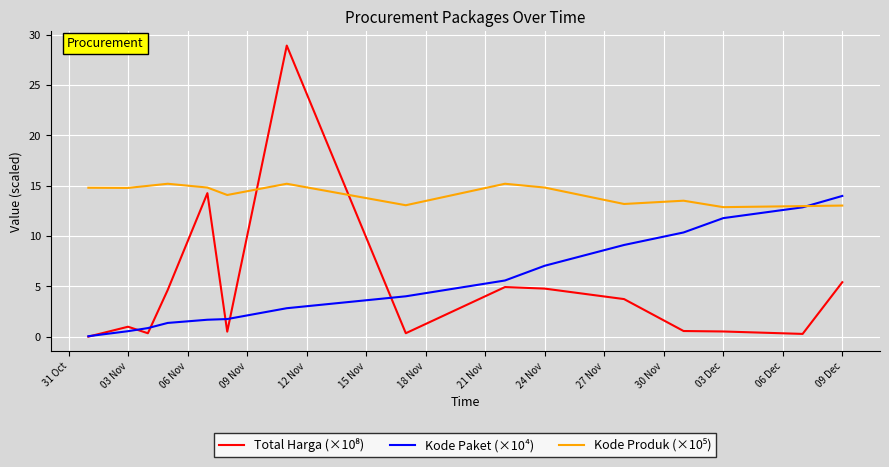

What is the maximum value shown in the chart?

28.9